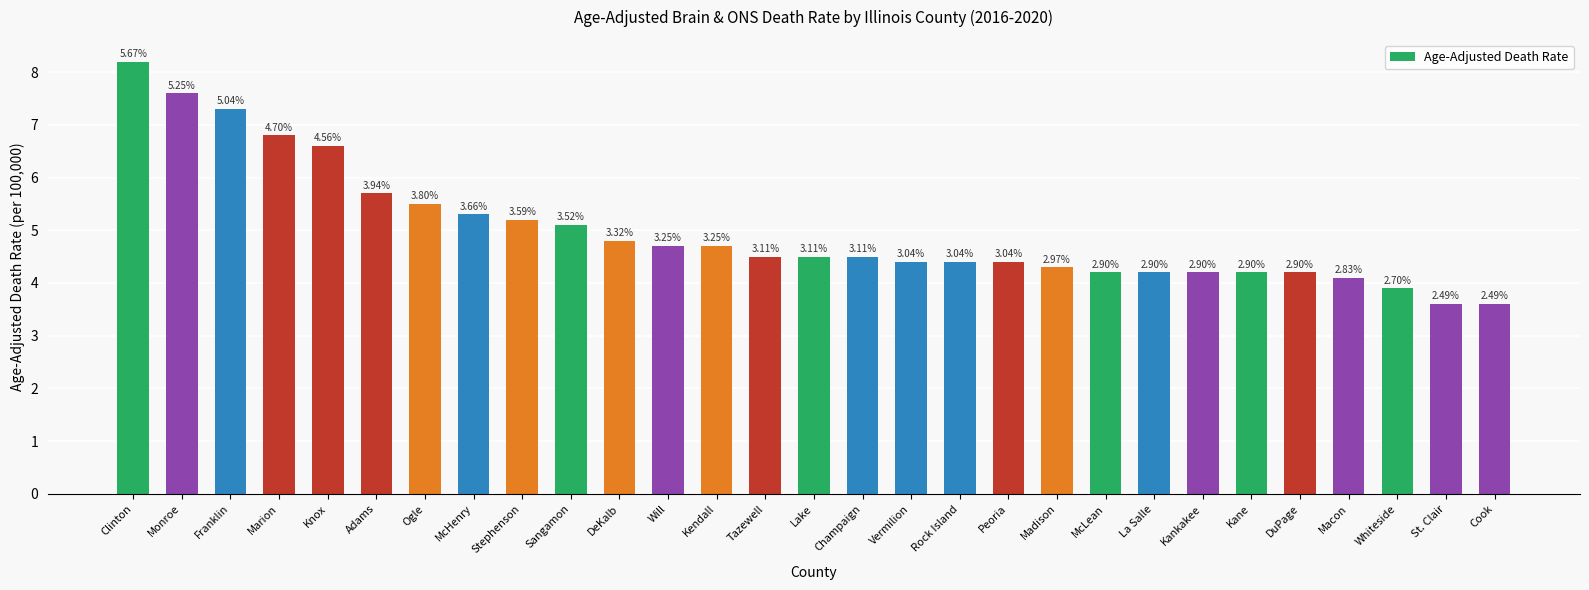

How many bars are there in total?

29